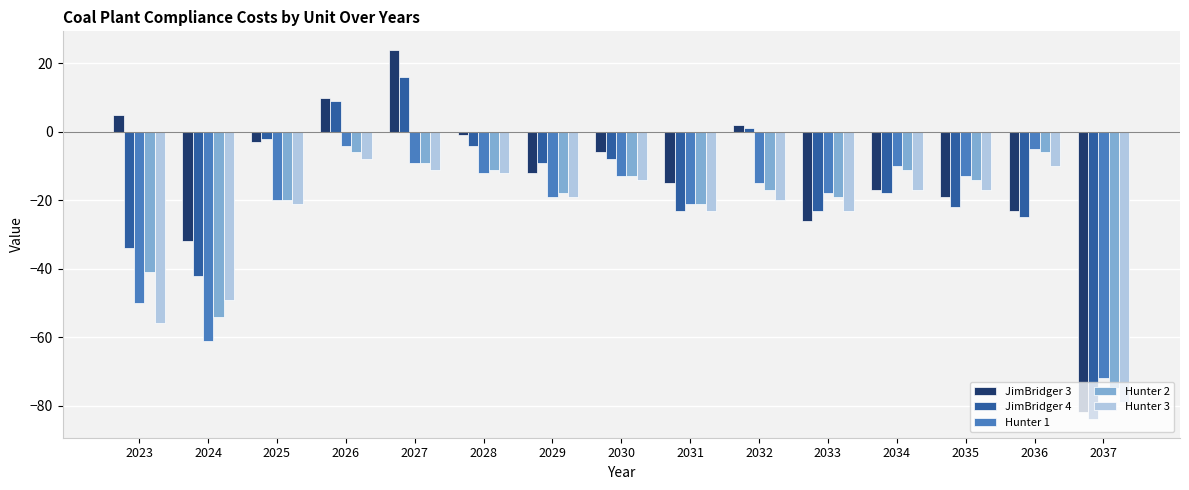

Is it true that Hunter 2 equals -52 at 2037?

False